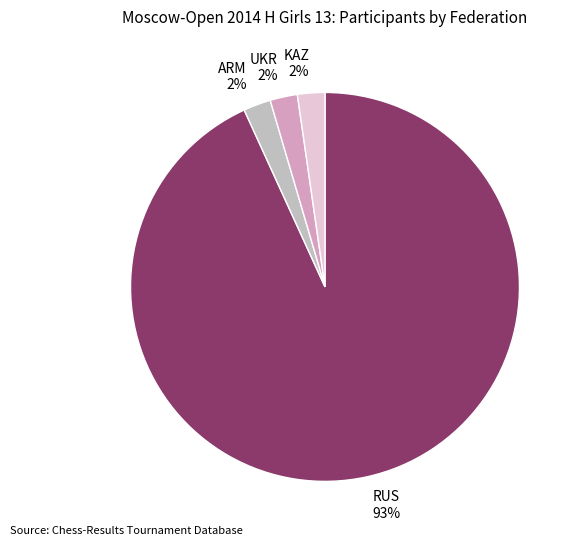

Combined, do KAZ and ARM account for over 50%?

No